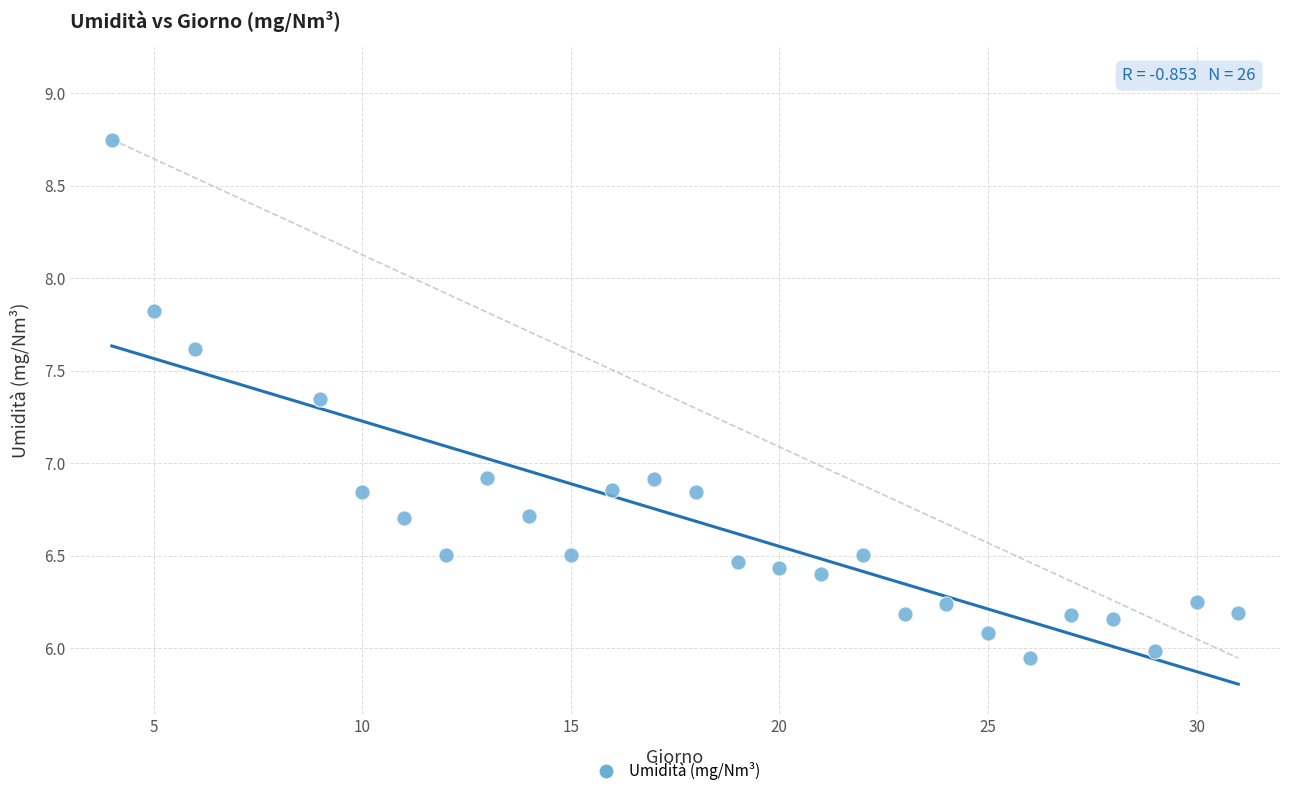

What is the range of Y values (max minus min)?

2.8